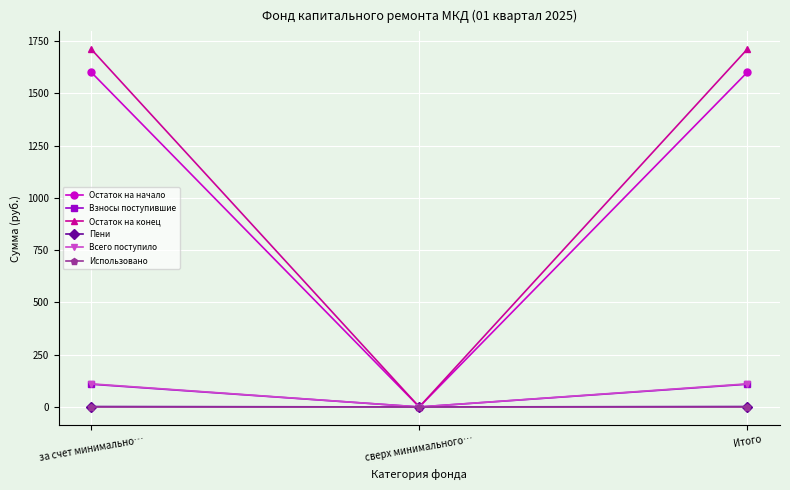

Is the value of Остаток на начало at за счет минимально… greater than the value of Использовано at сверх минимального…?

Yes